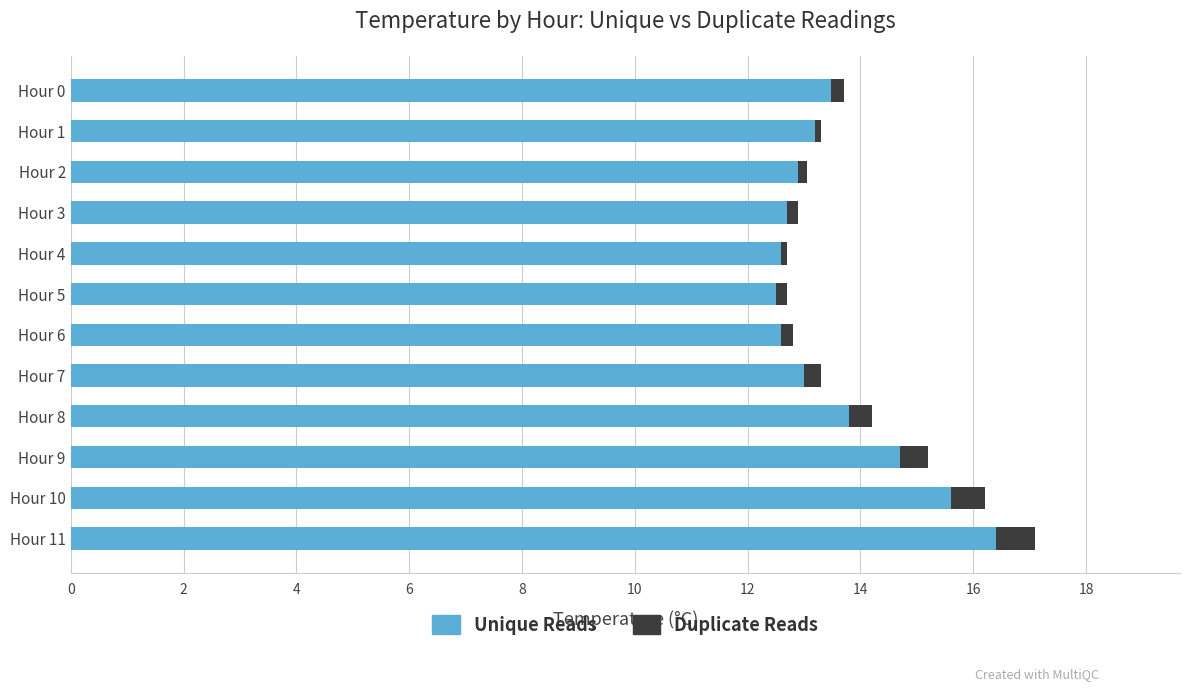

At which category is the sum across all series the highest?

Hour 11